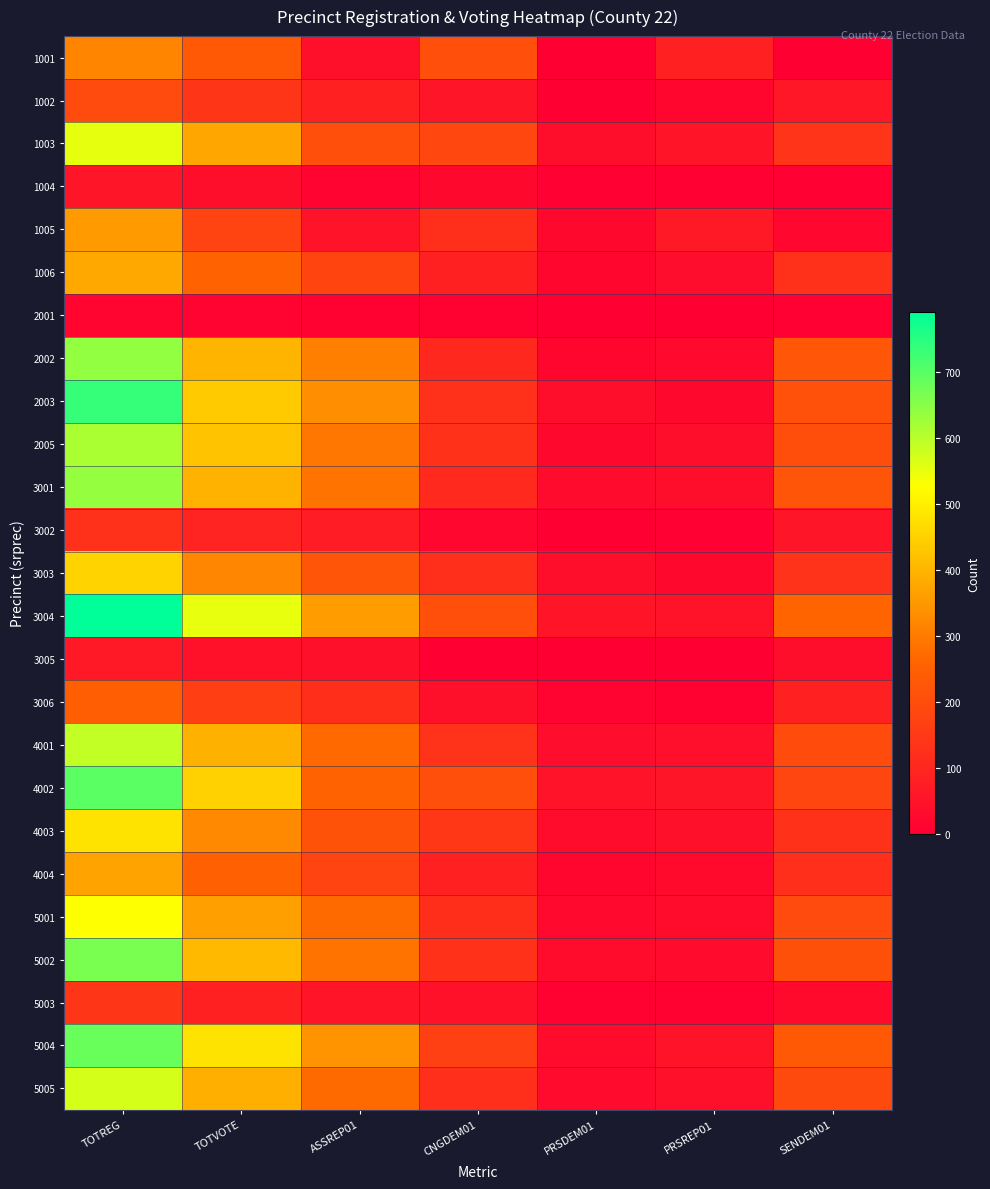

Reading left to right, transcribe all the data shown in this chart.

1001: TOTREG=317	TOTVOTE=232	ASSREP01=44	CNGDEM01=207	PRSDEM01=0	PRSREP01=87	SENDEM01=0
1002: TOTREG=195	TOTVOTE=138	ASSREP01=88	CNGDEM01=56	PRSDEM01=0	PRSREP01=18	SENDEM01=59
1003: TOTREG=554	TOTVOTE=375	ASSREP01=207	CNGDEM01=187	PRSDEM01=40	PRSREP01=55	SENDEM01=135
1004: TOTREG=56	TOTVOTE=39	ASSREP01=12	CNGDEM01=22	PRSDEM01=4	PRSREP01=4	SENDEM01=6
1005: TOTREG=357	TOTVOTE=174	ASSREP01=52	CNGDEM01=124	PRSDEM01=22	PRSREP01=65	SENDEM01=20
1006: TOTREG=381	TOTVOTE=257	ASSREP01=178	CNGDEM01=85	PRSDEM01=18	PRSREP01=36	SENDEM01=127
2001: TOTREG=16	TOTVOTE=13	ASSREP01=7	CNGDEM01=7	PRSDEM01=3	PRSREP01=0	SENDEM01=5
2002: TOTREG=639	TOTVOTE=402	ASSREP01=310	CNGDEM01=105	PRSDEM01=18	PRSREP01=26	SENDEM01=227
2003: TOTREG=736	TOTVOTE=437	ASSREP01=335	CNGDEM01=128	PRSDEM01=39	PRSREP01=22	SENDEM01=211
2005: TOTREG=615	TOTVOTE=424	ASSREP01=293	CNGDEM01=131	PRSDEM01=24	PRSREP01=38	SENDEM01=203
3001: TOTREG=636	TOTVOTE=399	ASSREP01=288	CNGDEM01=111	PRSDEM01=31	PRSREP01=38	SENDEM01=222
3002: TOTREG=129	TOTVOTE=93	ASSREP01=75	CNGDEM01=19	PRSDEM01=3	PRSREP01=4	SENDEM01=57
3003: TOTREG=452	TOTVOTE=319	ASSREP01=221	CNGDEM01=125	PRSDEM01=38	PRSREP01=22	SENDEM01=134
3004: TOTREG=792	TOTVOTE=552	ASSREP01=359	CNGDEM01=207	PRSDEM01=54	PRSREP01=52	SENDEM01=261
3005: TOTREG=67	TOTVOTE=49	ASSREP01=43	CNGDEM01=2	PRSDEM01=0	PRSREP01=1	SENDEM01=38
3006: TOTREG=245	TOTVOTE=161	ASSREP01=121	CNGDEM01=44	PRSDEM01=12	PRSREP01=8	SENDEM01=84
4001: TOTREG=592	TOTVOTE=393	ASSREP01=270	CNGDEM01=134	PRSDEM01=35	PRSREP01=41	SENDEM01=197
4002: TOTREG=698	TOTVOTE=449	ASSREP01=255	CNGDEM01=205	PRSDEM01=50	PRSREP01=56	SENDEM01=180
4003: TOTREG=481	TOTVOTE=325	ASSREP01=214	CNGDEM01=144	PRSDEM01=34	PRSREP01=44	SENDEM01=133
4004: TOTREG=370	TOTVOTE=253	ASSREP01=174	CNGDEM01=88	PRSDEM01=18	PRSREP01=27	SENDEM01=124
5001: TOTREG=528	TOTVOTE=364	ASSREP01=271	CNGDEM01=120	PRSDEM01=25	PRSREP01=33	SENDEM01=195
5002: TOTREG=666	TOTVOTE=409	ASSREP01=288	CNGDEM01=131	PRSDEM01=33	PRSREP01=32	SENDEM01=210
5003: TOTREG=139	TOTVOTE=85	ASSREP01=53	CNGDEM01=45	PRSDEM01=9	PRSREP01=8	SENDEM01=29
5004: TOTREG=683	TOTVOTE=481	ASSREP01=342	CNGDEM01=166	PRSDEM01=34	PRSREP01=50	SENDEM01=233
5005: TOTREG=571	TOTVOTE=391	ASSREP01=272	CNGDEM01=123	PRSDEM01=32	PRSREP01=44	SENDEM01=194